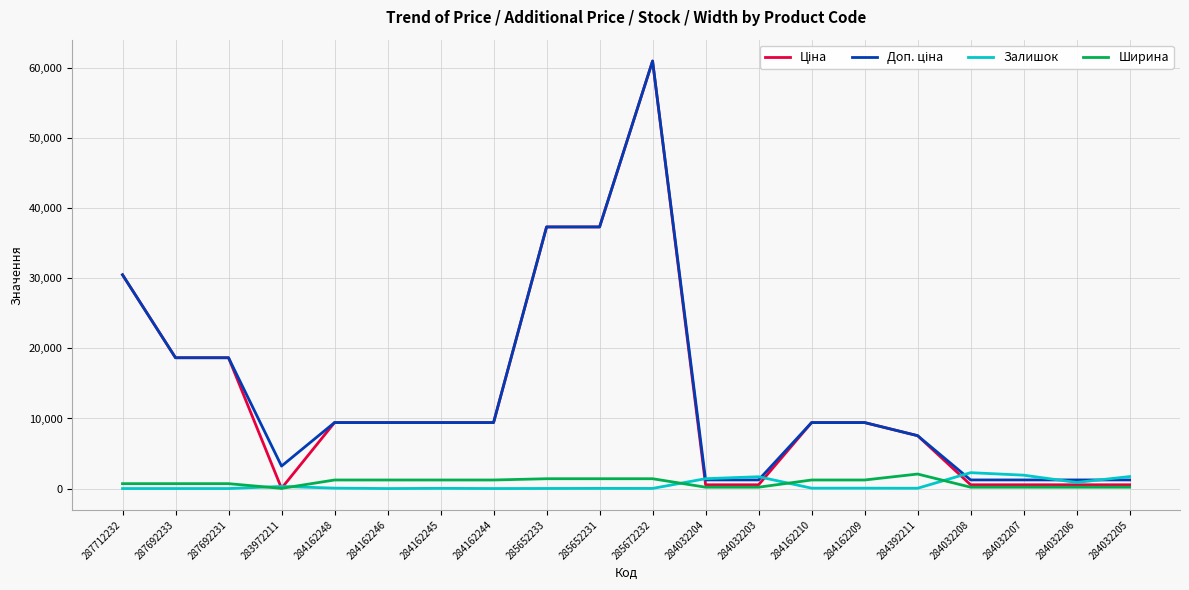

What is the maximum value shown in the chart?

61024.7